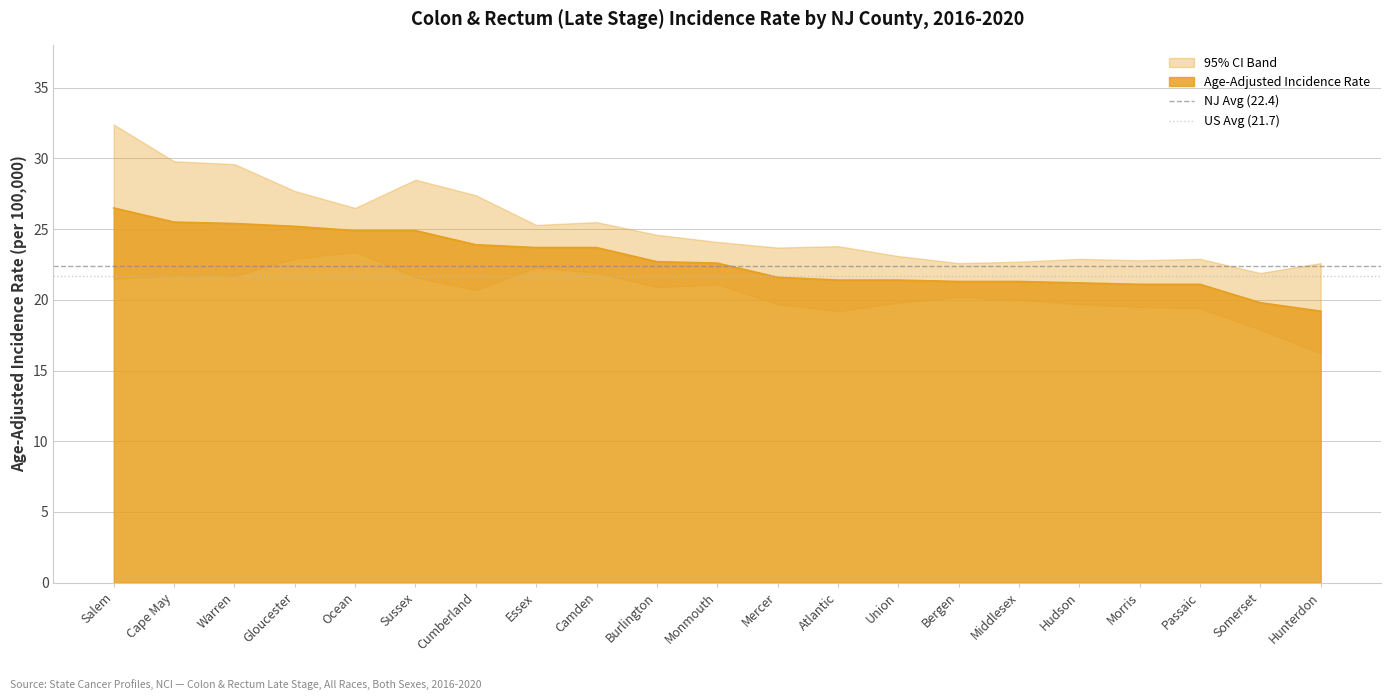

True or false: Age-Adjusted Incidence Rate has a value of 36.0 at Atlantic.

False